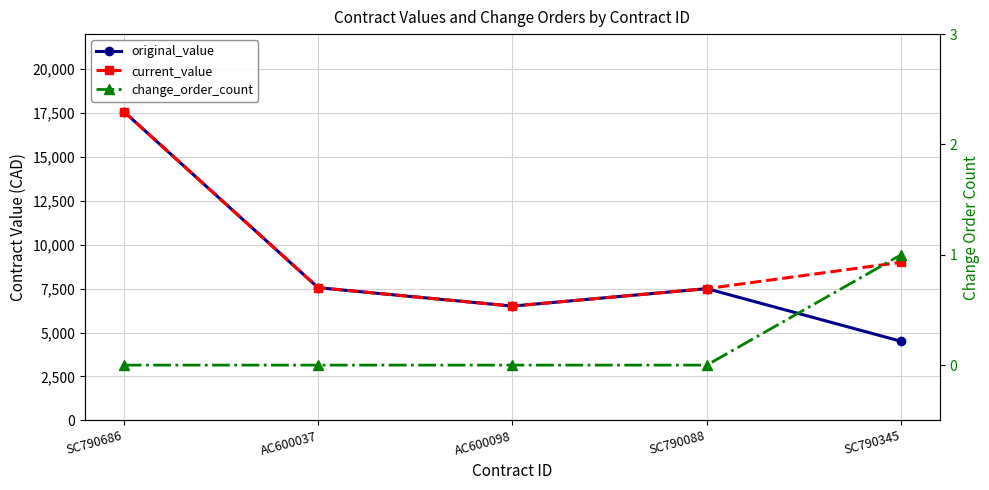

What are all the series names shown in the legend?

original_value, current_value, change_order_count